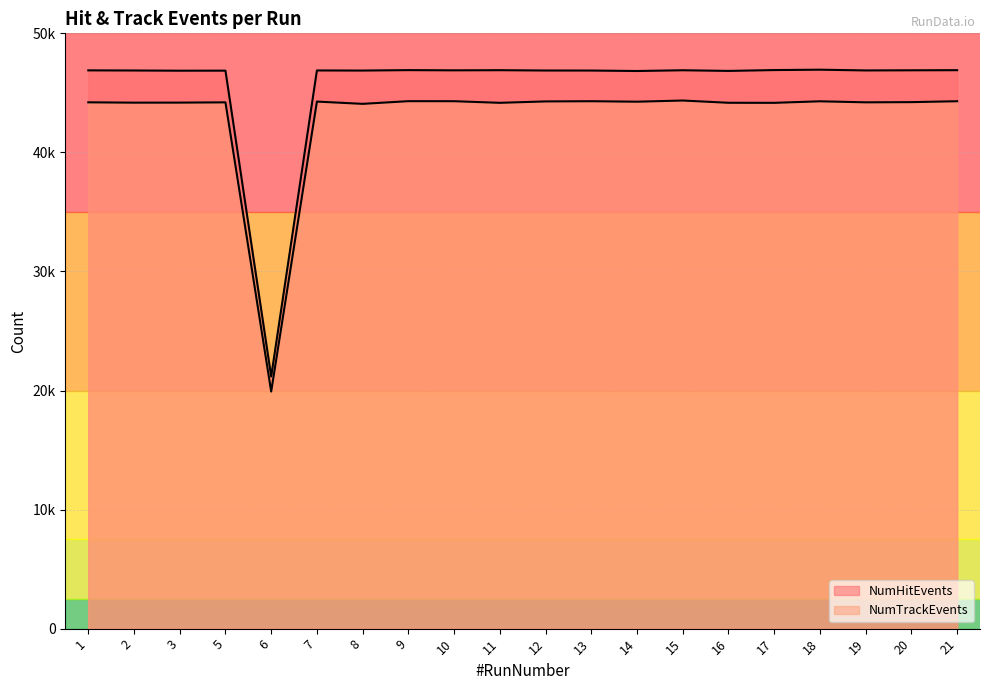

What is the smallest value displayed?

19916